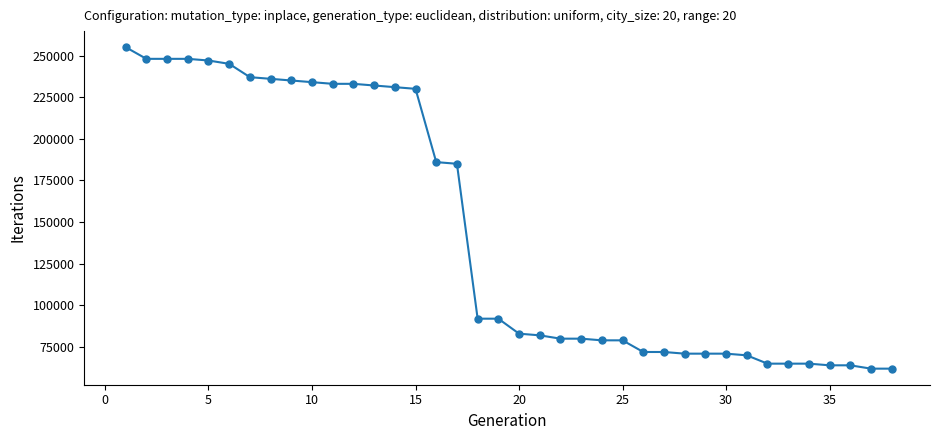

What is the value of the 22nd point from the left?

80000.0